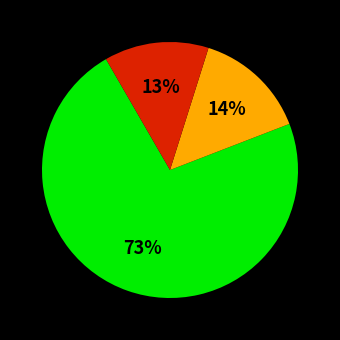

To the nearest percent, what is the average slice percentage?

33%